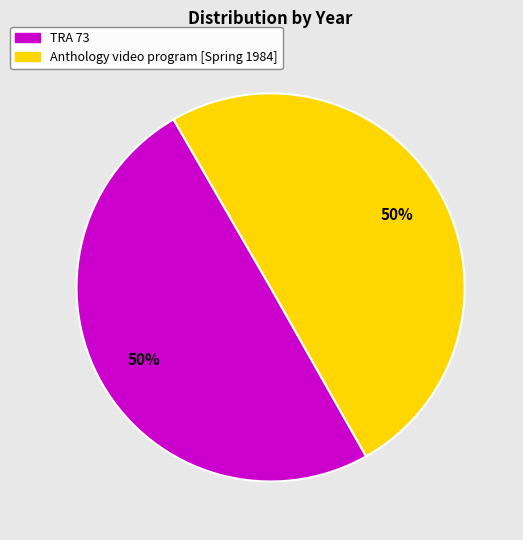

The Anthology video program [Spring 1984] slice represents 50% of the pie. True or false?

True